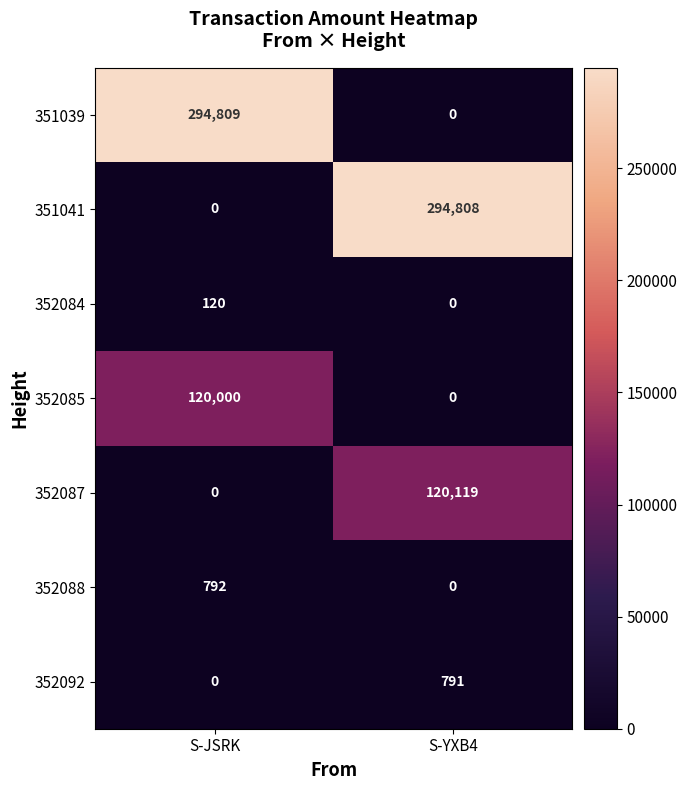

How many series are shown in this chart?

7